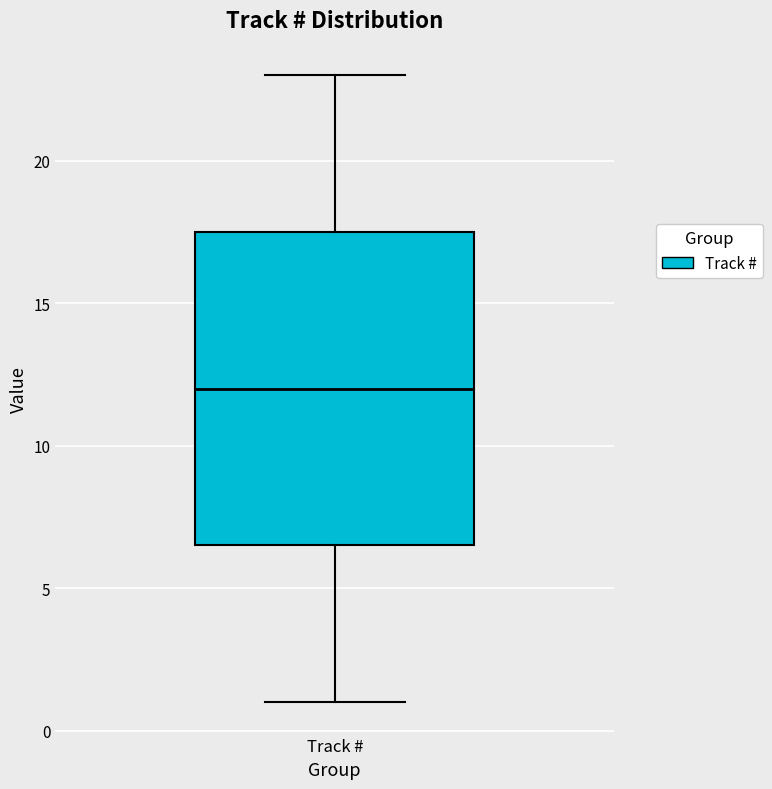

Where does the upper whisker of the box for Track # end on the y-axis? The values are not printed on the chart, so give them approximately, as read against the axis.

23.0